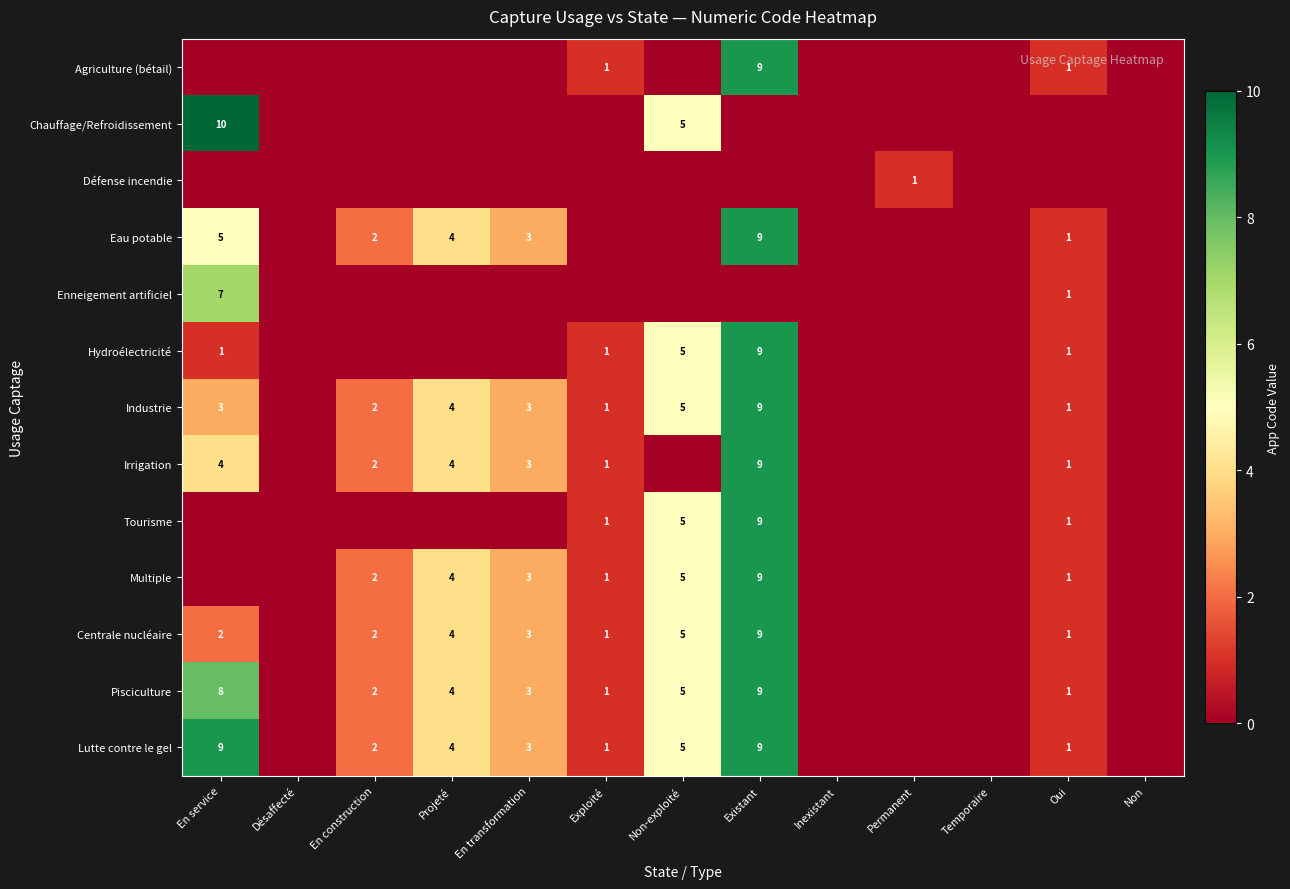

Is it true that Centrale nucléaire equals 7 at Non-exploité?

False